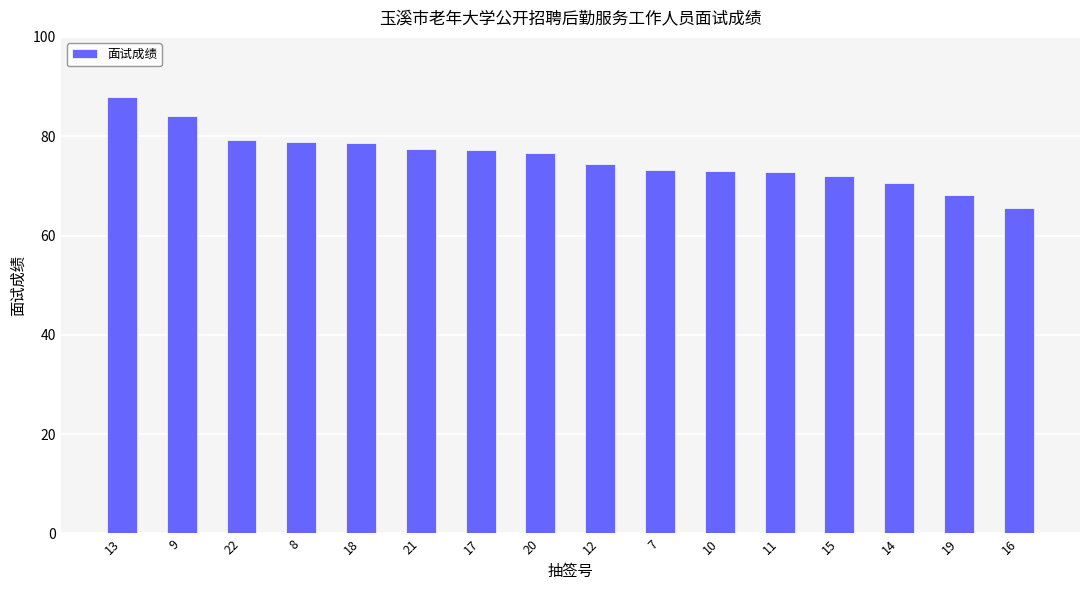

Between 18 and 16, which is larger?

18